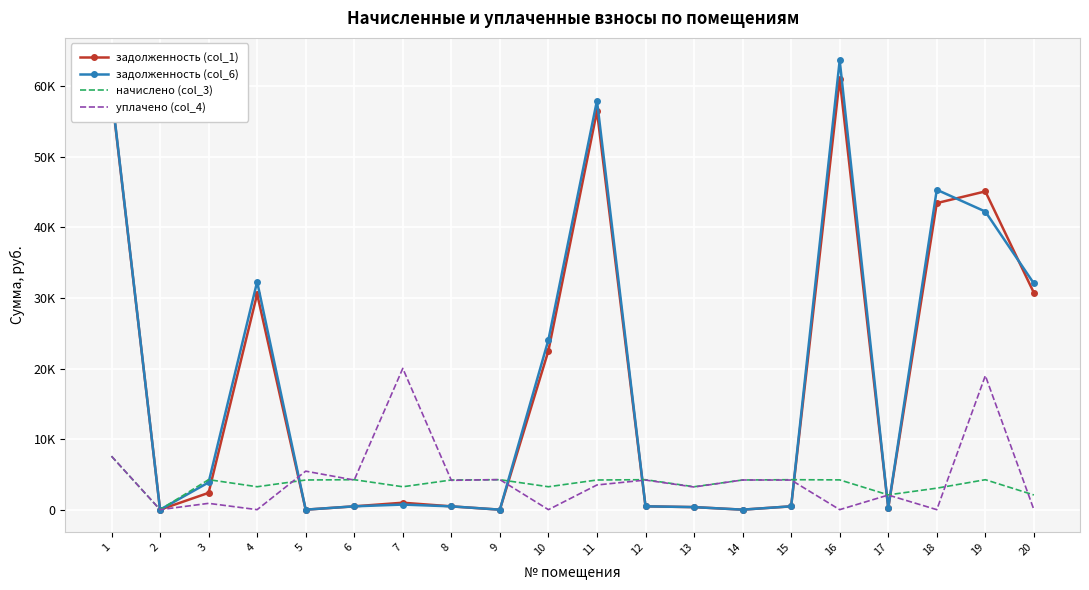

Which series changed the most between 16 and 20?

задолженность (col_6)